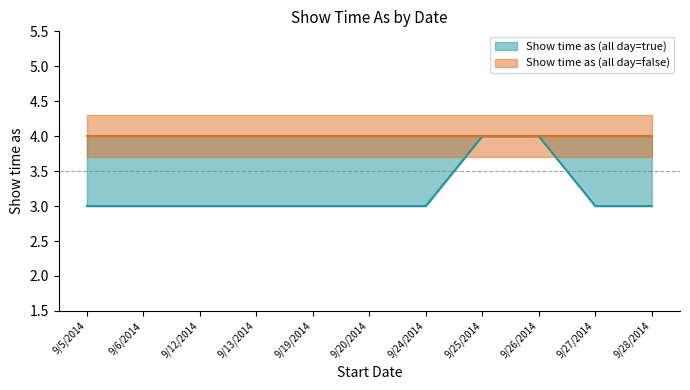

Reading left to right, transcribe all the data shown in this chart.

3	3	3	3	3	3	3	4	4	3	3